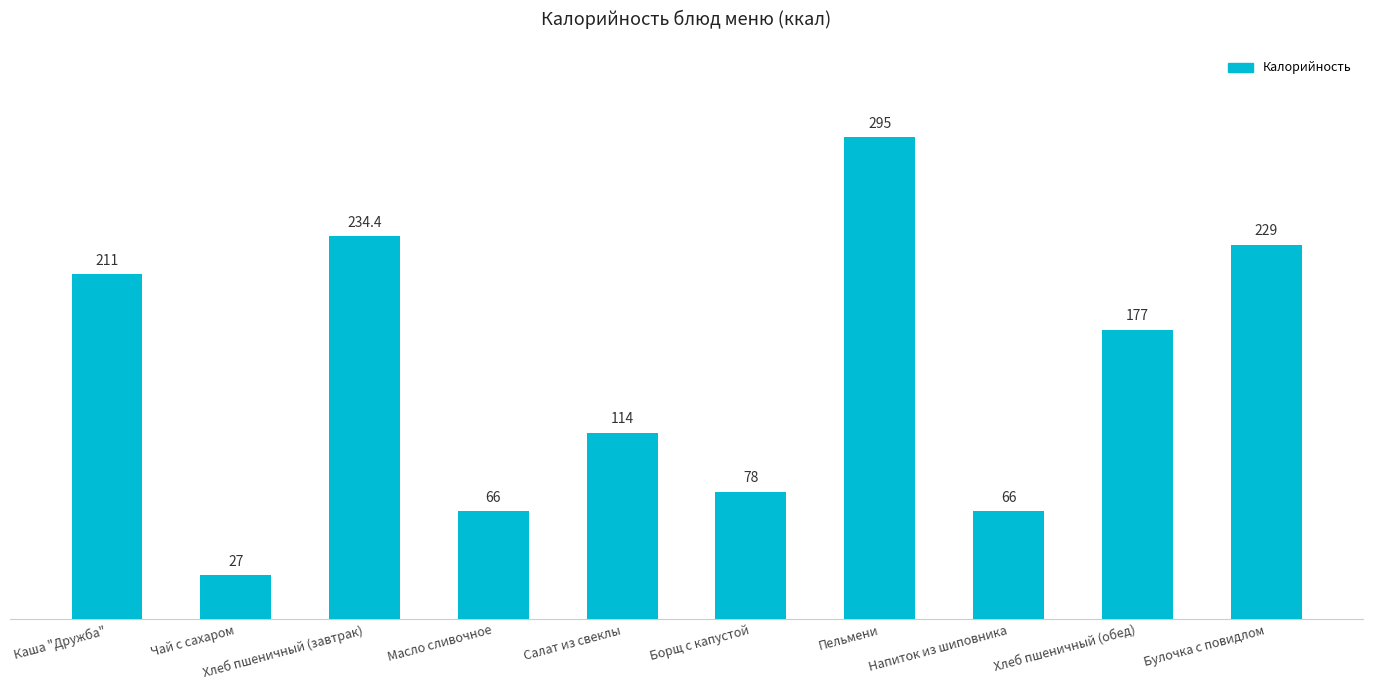

How many bars are there in total?

10